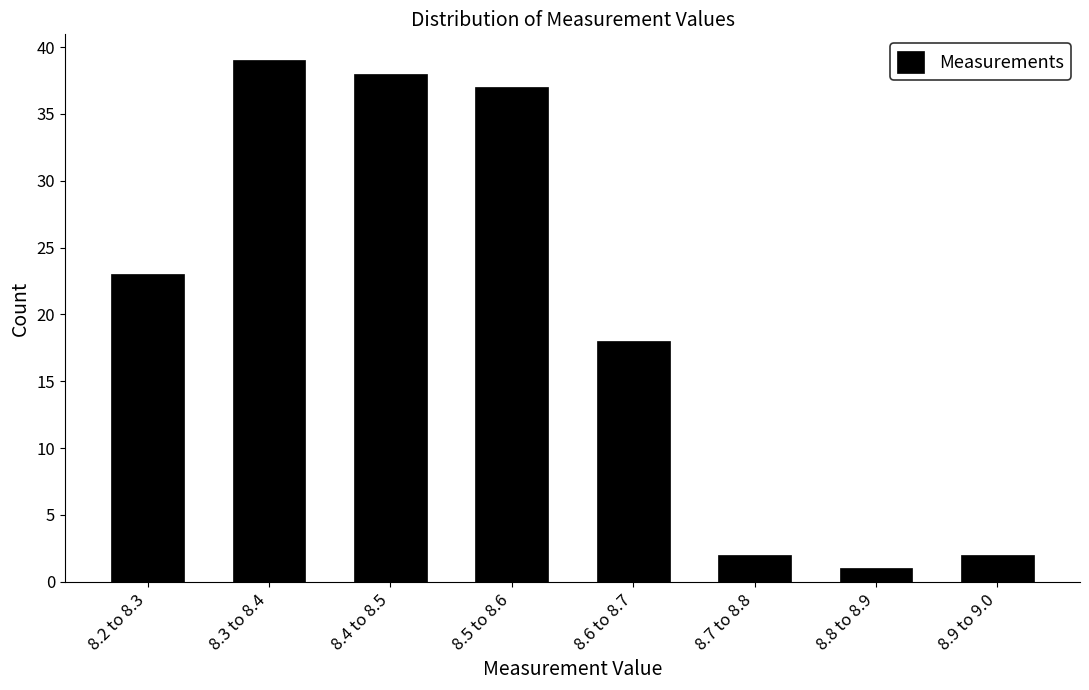

Reading right to left, list all the values displayed in this chart.

8.9 to 9.0=2	8.8 to 8.9=1	8.7 to 8.8=2	8.6 to 8.7=18	8.5 to 8.6=37	8.4 to 8.5=38	8.3 to 8.4=39	8.2 to 8.3=23